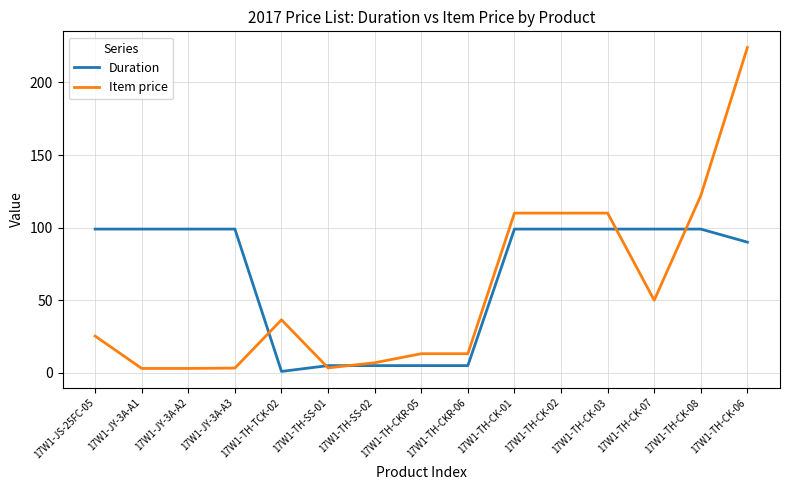

At how many categories does at least one series exceed 84?

10